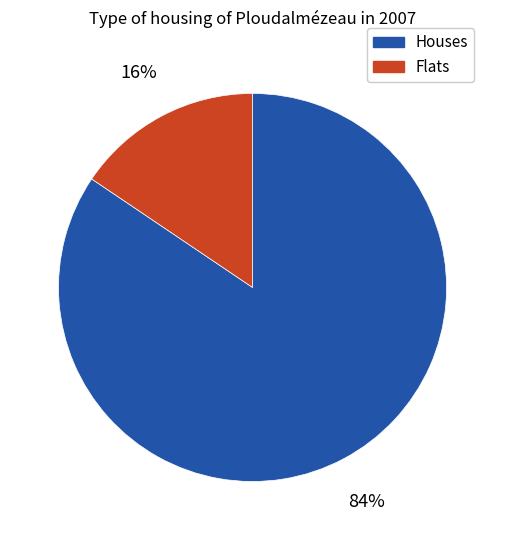

Is there a majority slice in this chart?

Yes